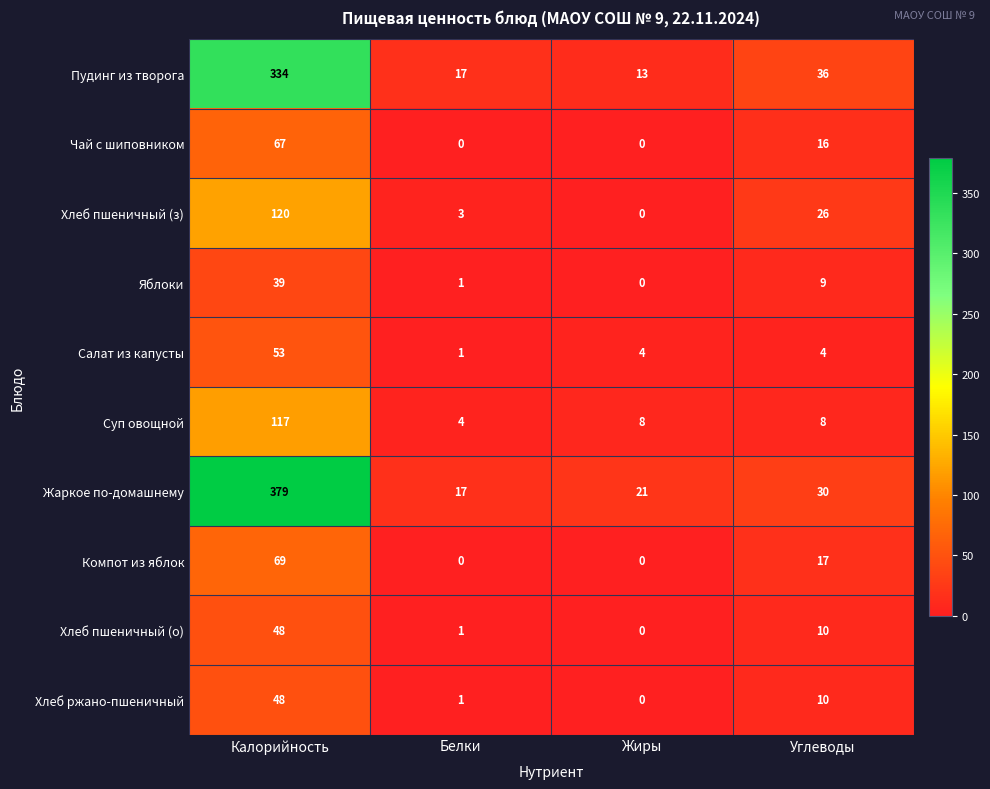

At how many categories does at least one series exceed 158?

1